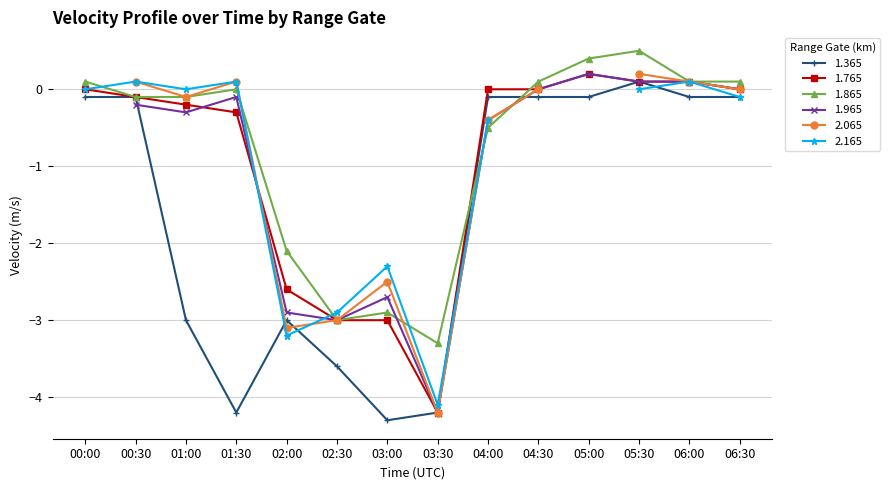

How many values in the 1.365 series are below 0?

13